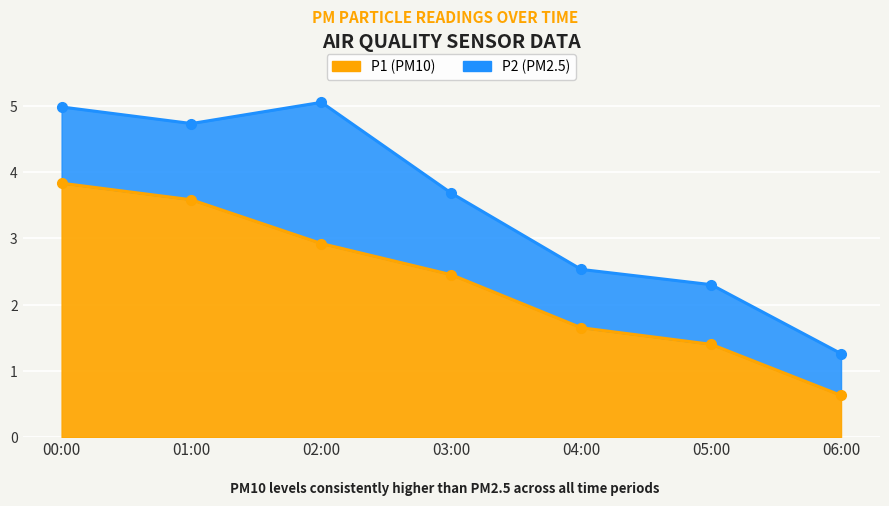

Which label corresponds to the smallest value in the chart?

06:00